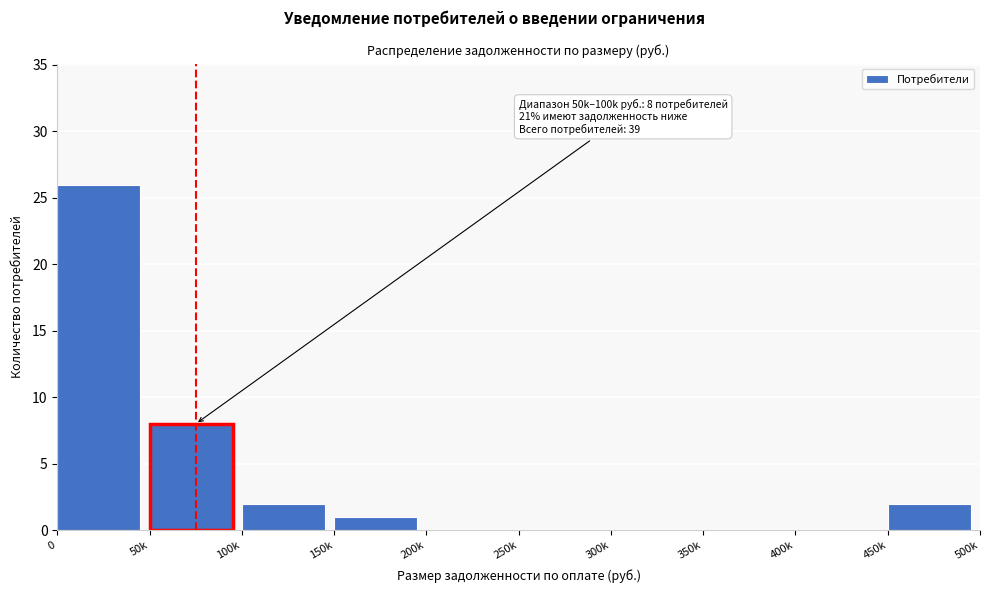

Reading right to left, transcribe all the data shown in this chart.

450k=2	400k=0	350k=0	300k=0	250k=0	200k=0	150k=1	100k=2	50k=8	0=26